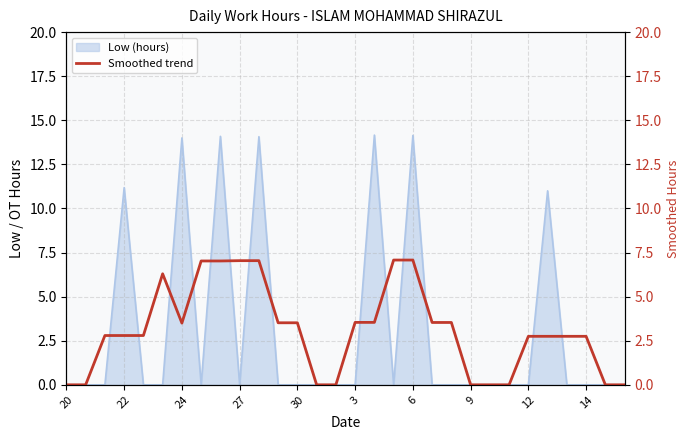

The value of Low (hours) at 24 is 8.1. True or false?

False